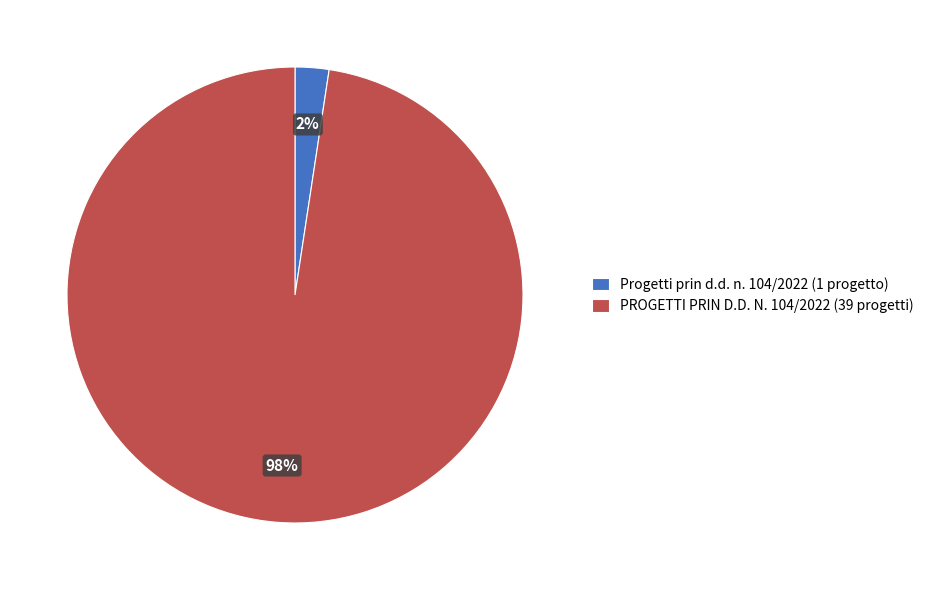

What percentage is the PROGETTI PRIN D.D. N. 104/2022 (39 progetti) slice, to the nearest percent?

98%